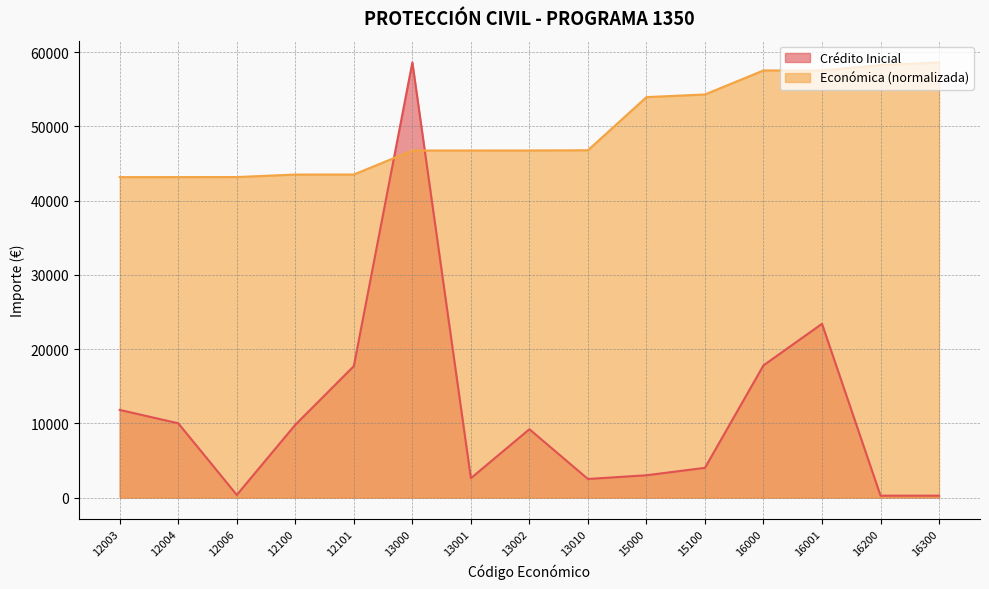

Reading right to left, transcribe all the data shown in this chart.

Crédito Inicial: 250.0	250.0	23400.0	17800.0	4000.0	3000.0	2500.0	9200.0	2600.0	58600.0	17700.0	9800.0	350.0	10000.0	11800.0
Económica: 58600.0	58240.5	57525.1	57521.5	54285.9	53926.4	46772.1	46743.4	46739.8	46736.2	43504.2	43500.6	43162.7	43155.5	43151.9